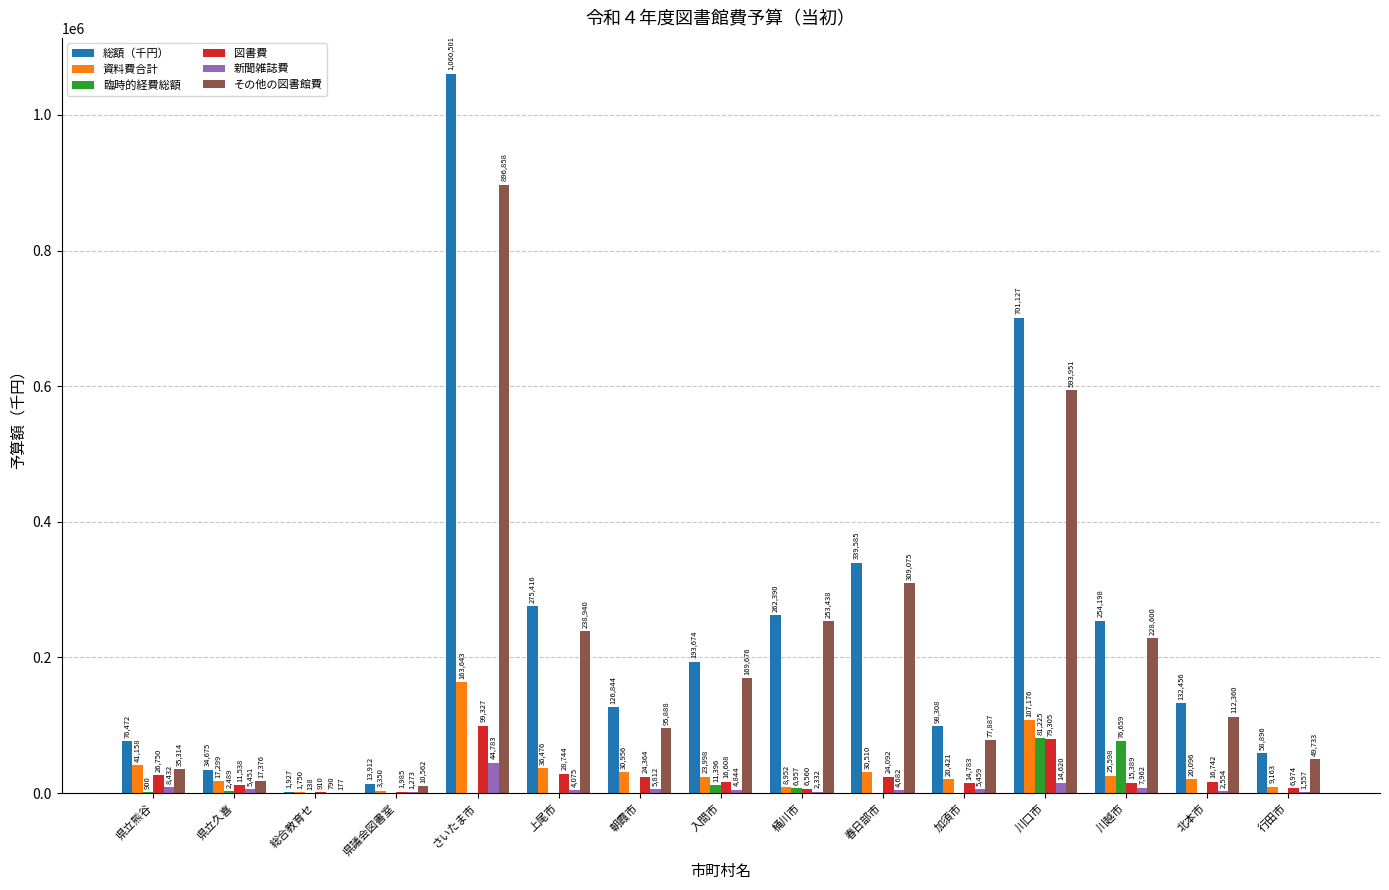

Is the value of その他の図書館費 at 上尾市 greater than the value of 新聞雑誌費 at 行田市?

Yes